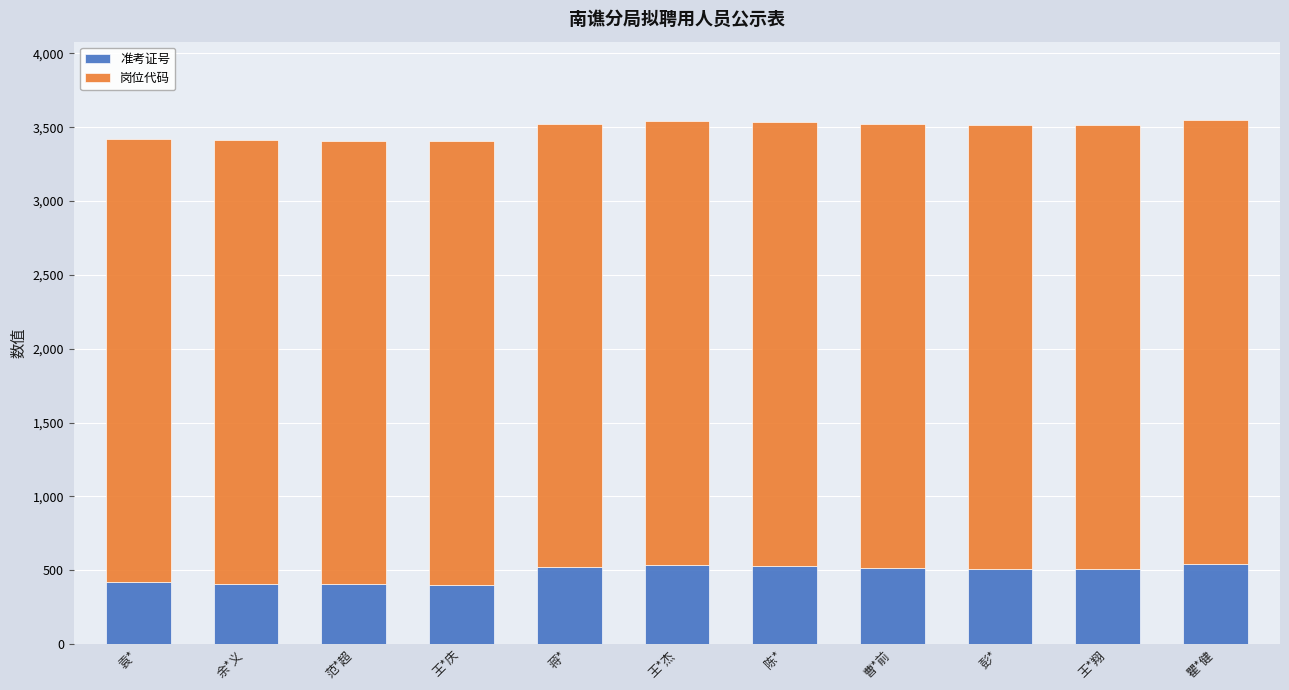

What is the approximate value of 准考证号 at 余*义?

408